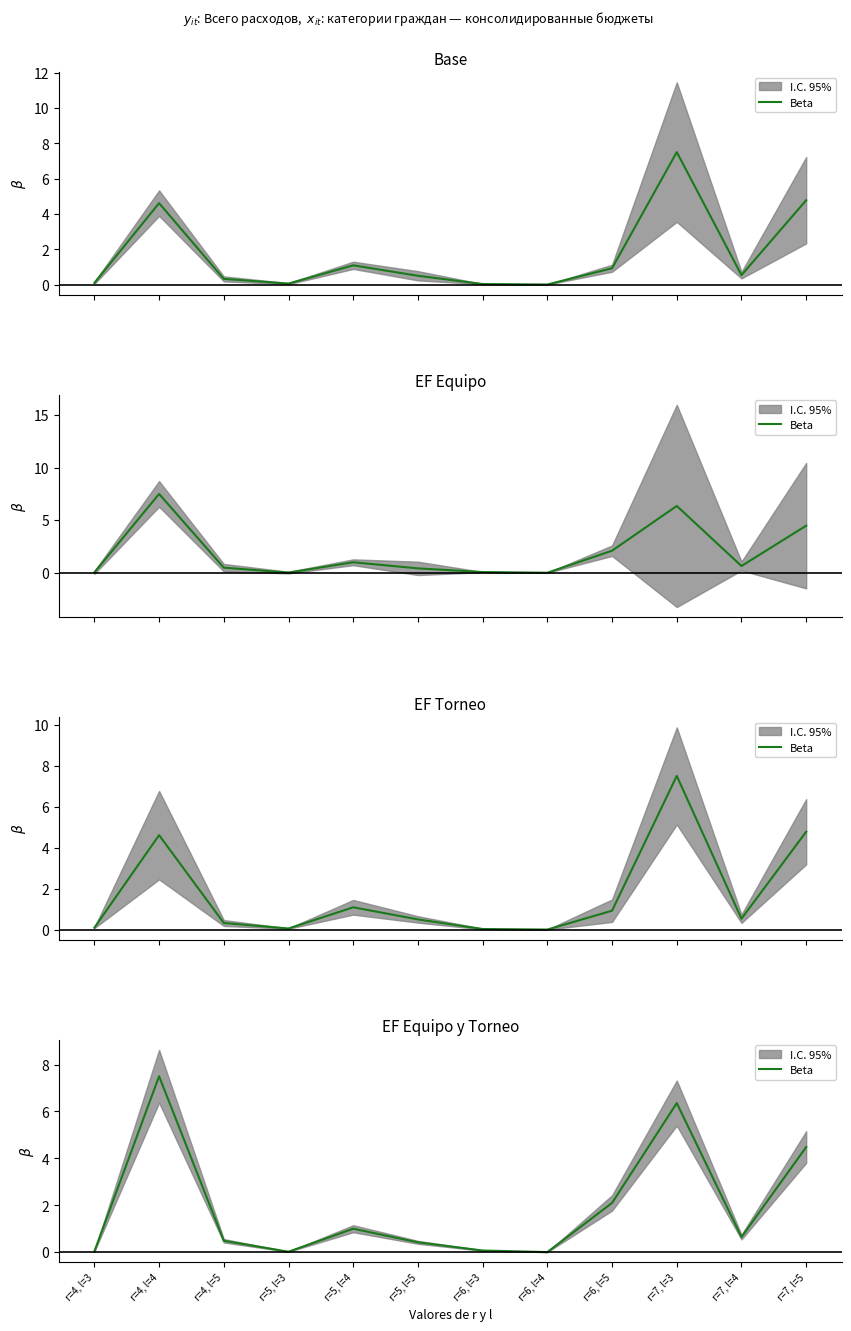

What value does the data have at r=7, l=5?

4.5